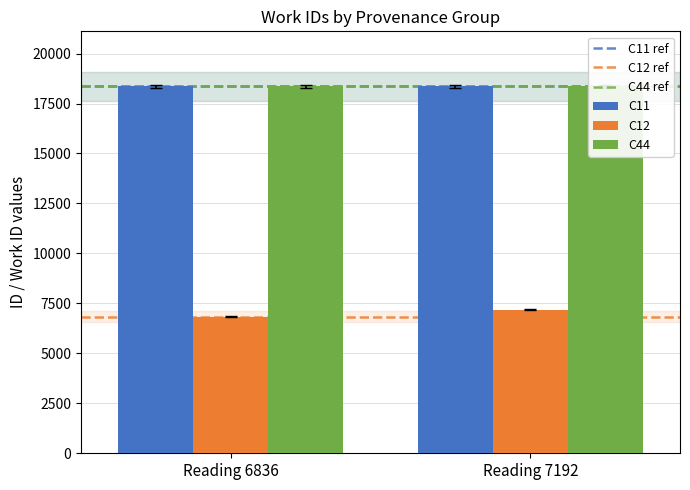

The value of C11 ref at Reading 6836 is 18355. True or false?

True